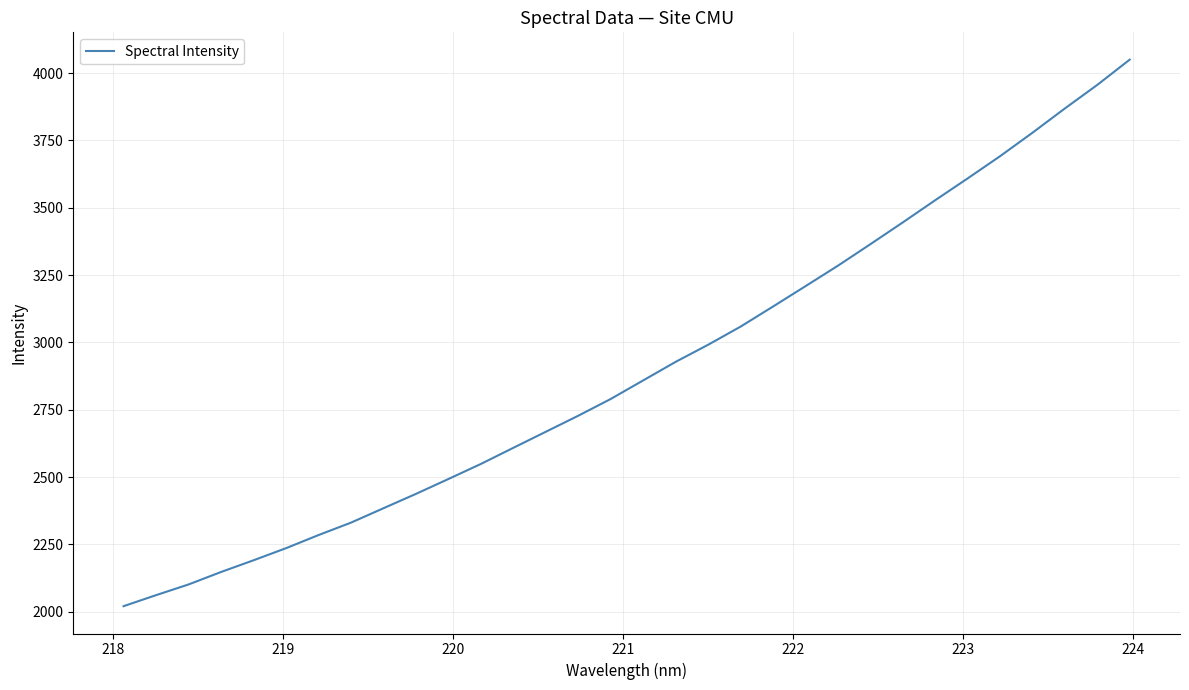

What is the greatest value displayed?

4049.6